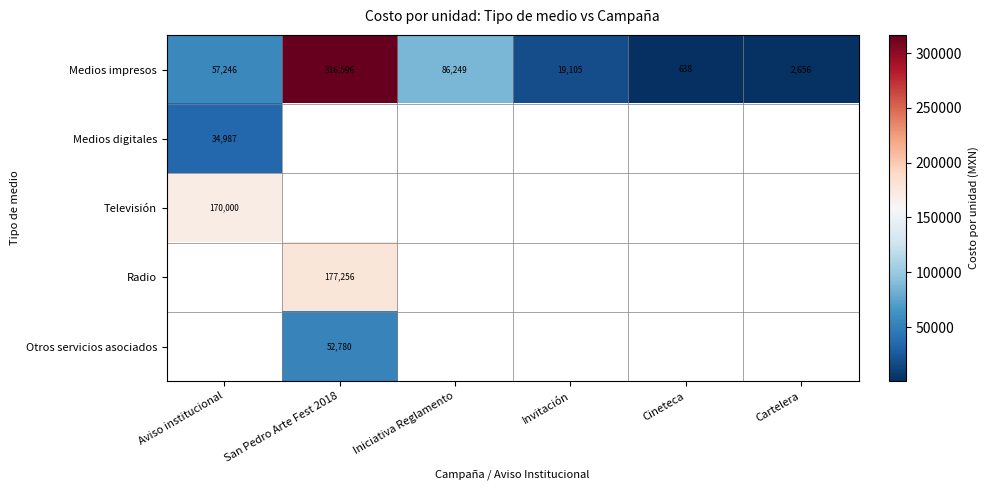

Which has a higher value, Cineteca or Cartelera?

Cartelera